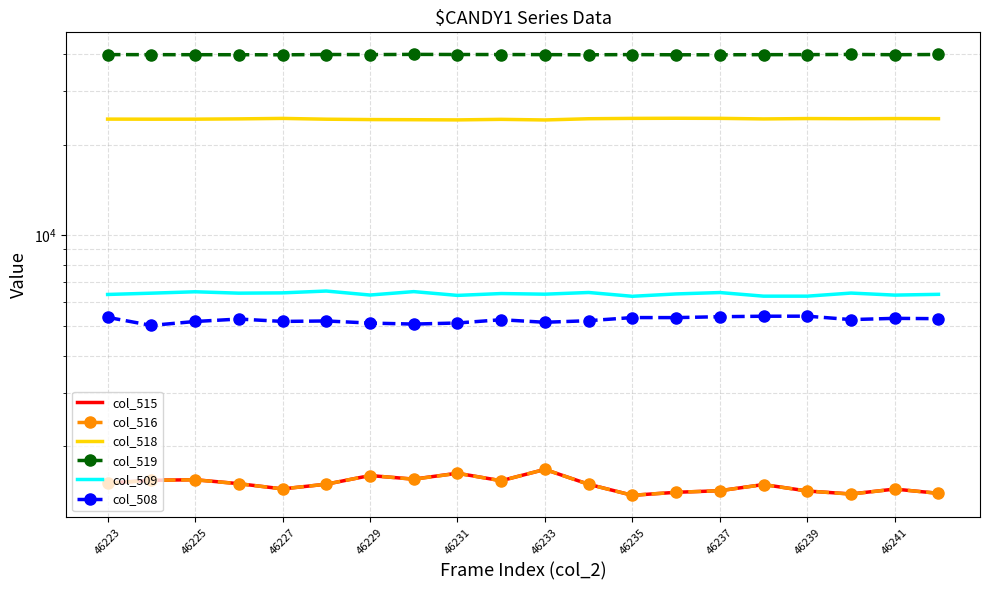

True or false: col_519 and col_518 intersect in this chart.

False